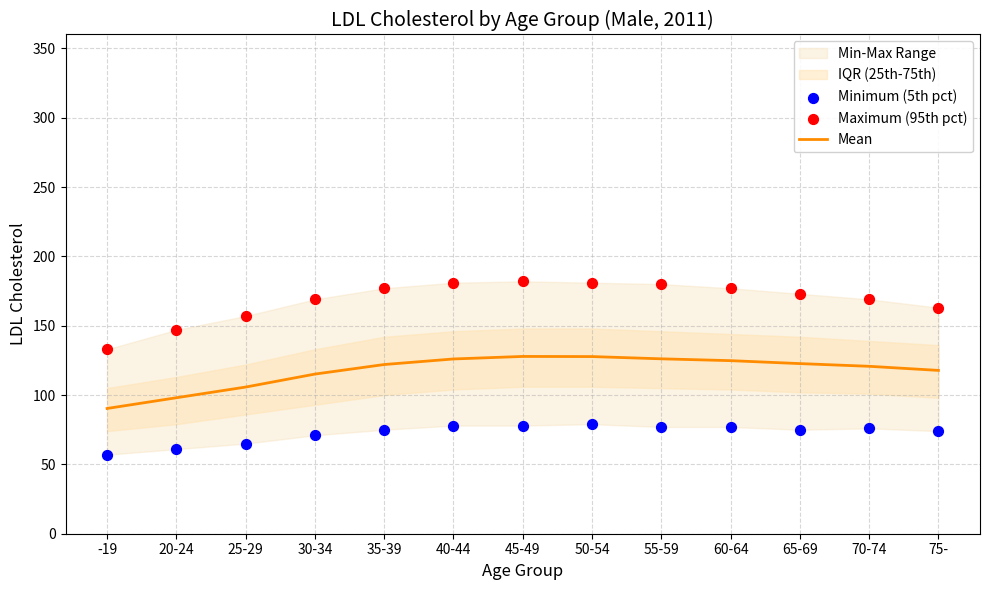

Is the value of Maximum (95th pct) at 65-69 greater than the value of Minimum (5th pct) at 65-69?

Yes